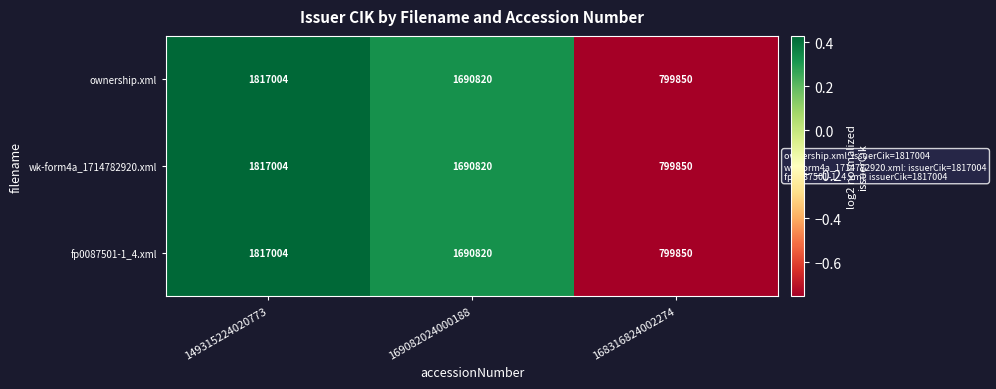

At which category is the sum across all series the highest?

149315224020773